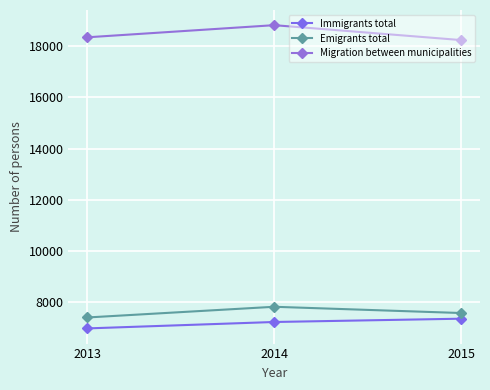

Is the value of Immigrants total at 2013 greater than the value of Emigrants total at 2013?

No